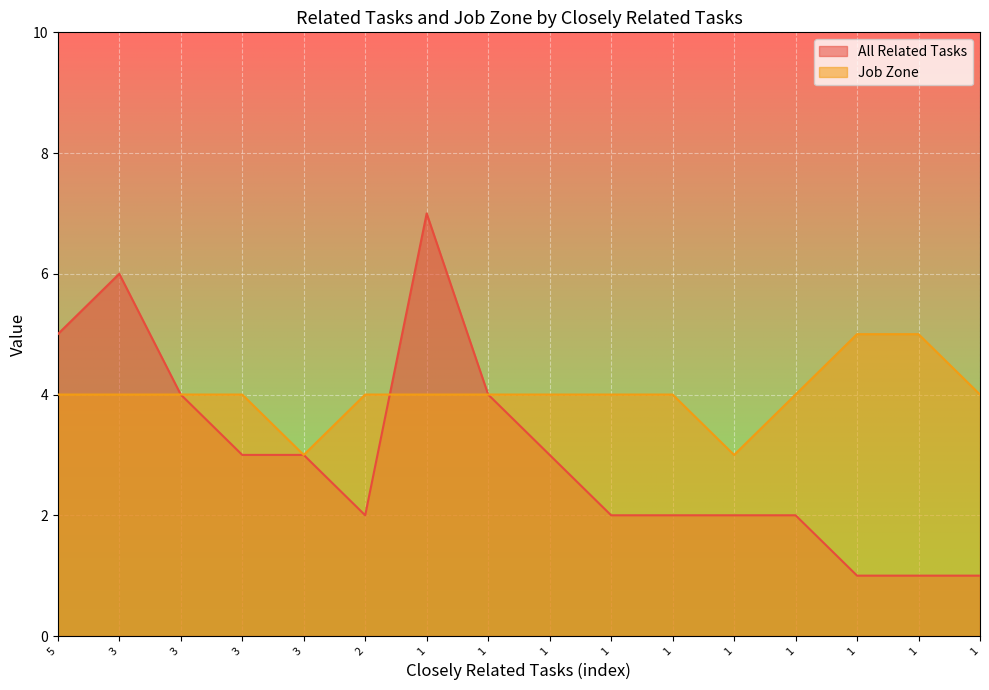

Where does the Job Zone series first go above 4?

1